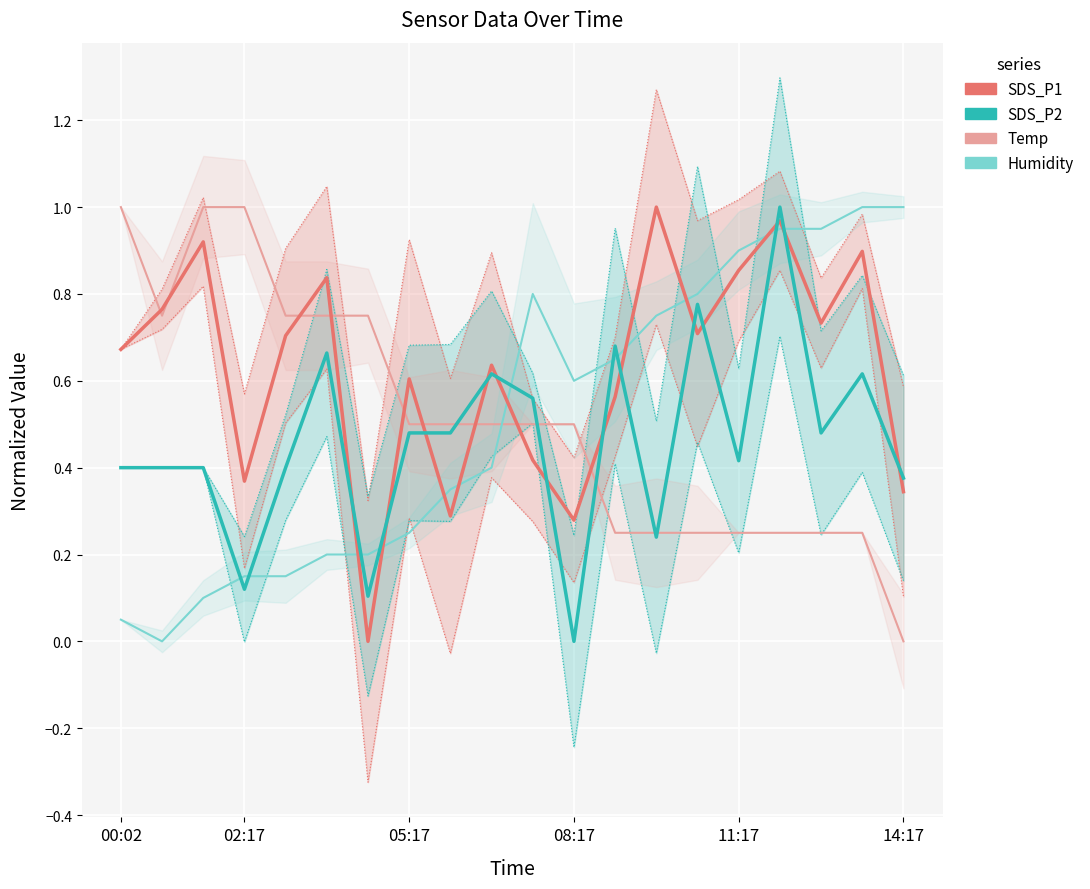

How many lines are shown in the chart?

4